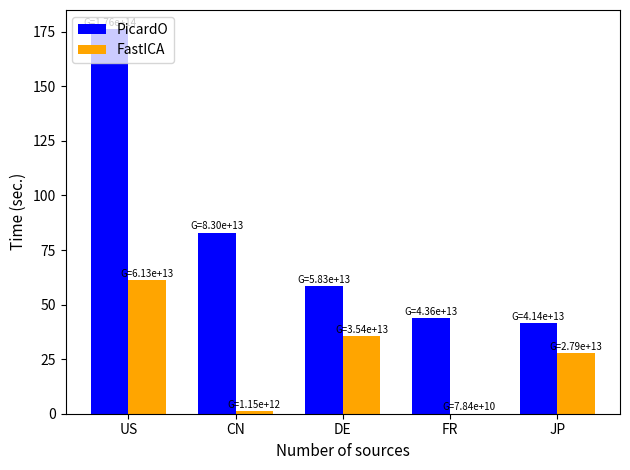

Where is PicardO nearest to the value 108?

CN